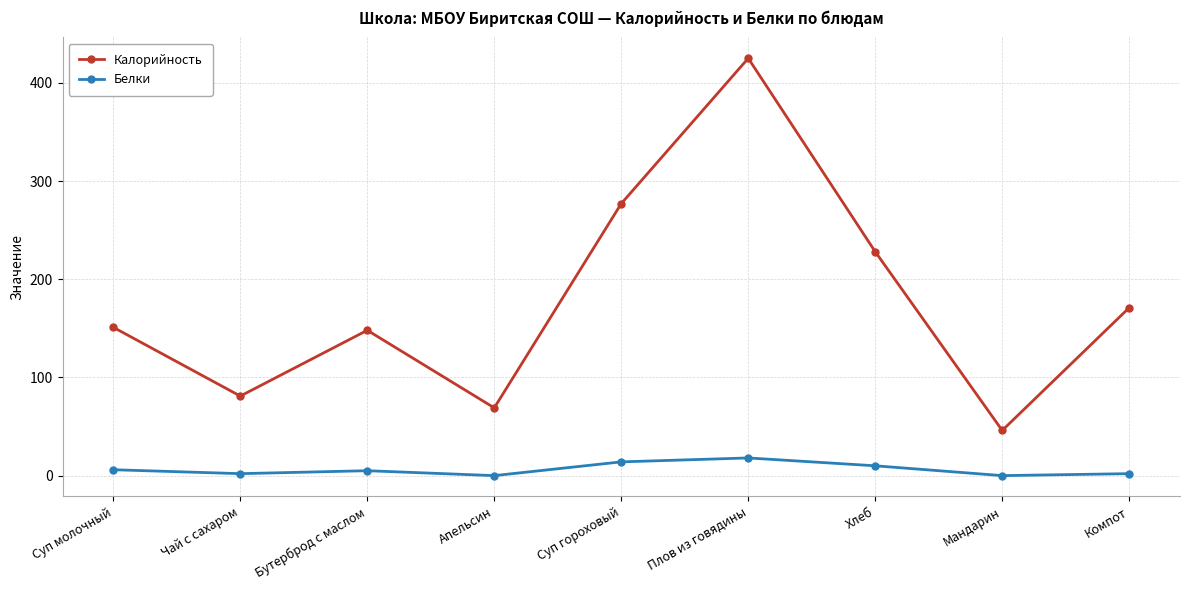

Between Чай с сахаром and Бутерброд с маслом, which series saw the biggest shift?

Калорийность